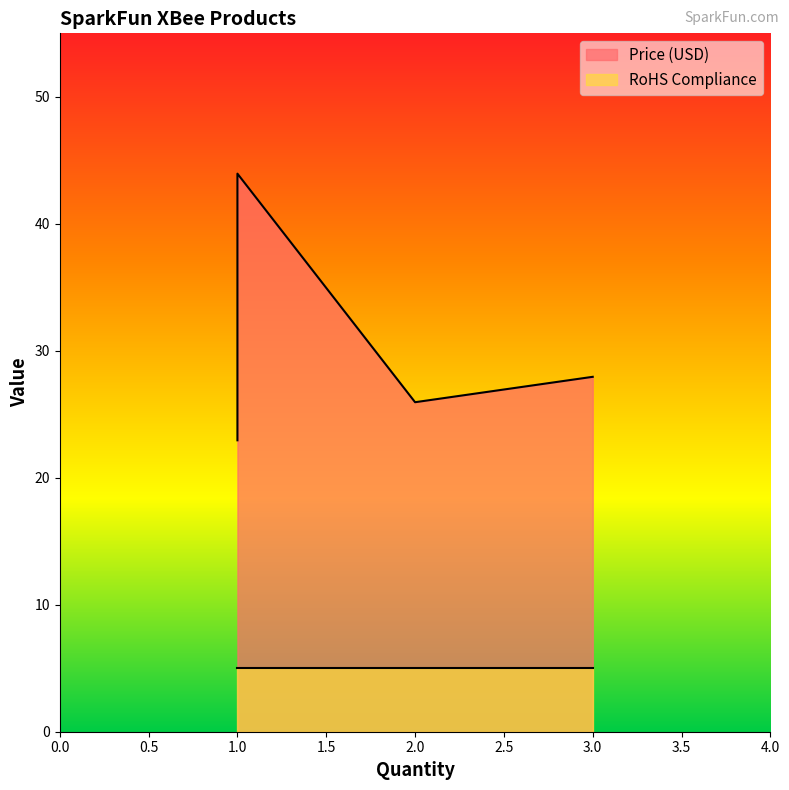

True or false: RoHS Compliance and Price (USD) cross at least once.

False